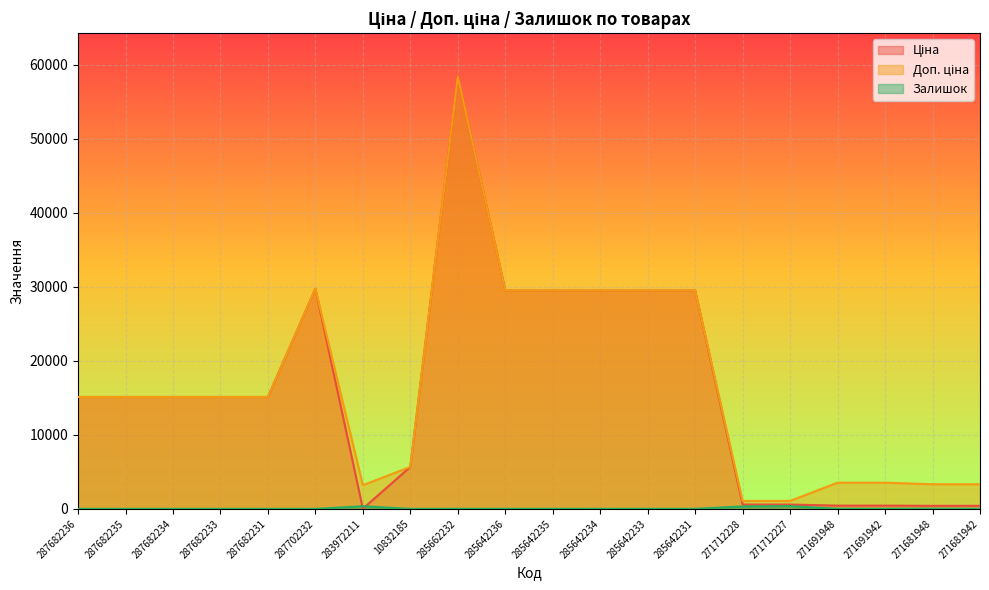

Is the value of Ціна at 285662232 greater than the value of Залишок at 271691942?

Yes